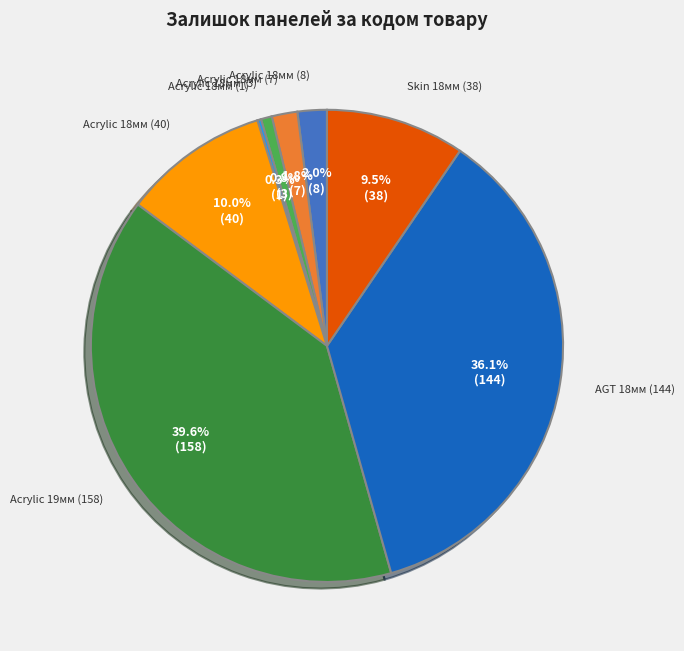

Is there any slice that represents more than half of the pie?

No